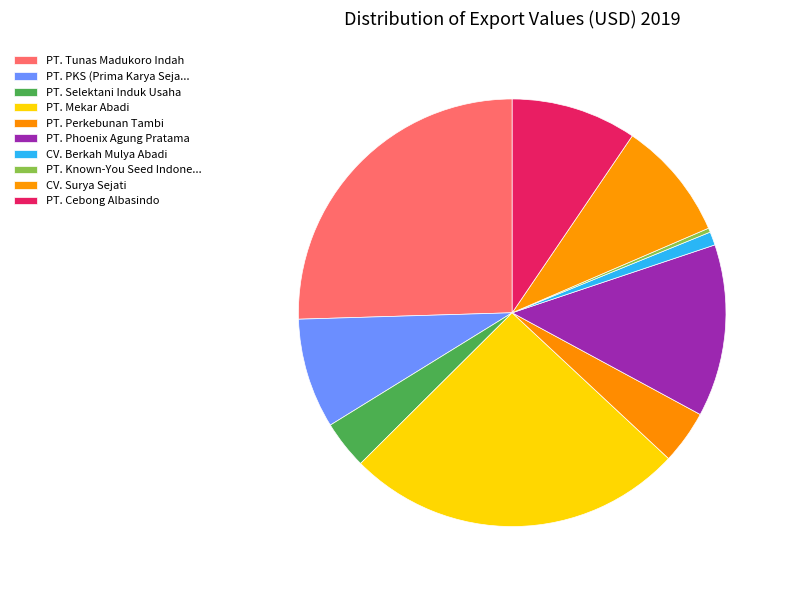

How many segments does this pie chart have?

10